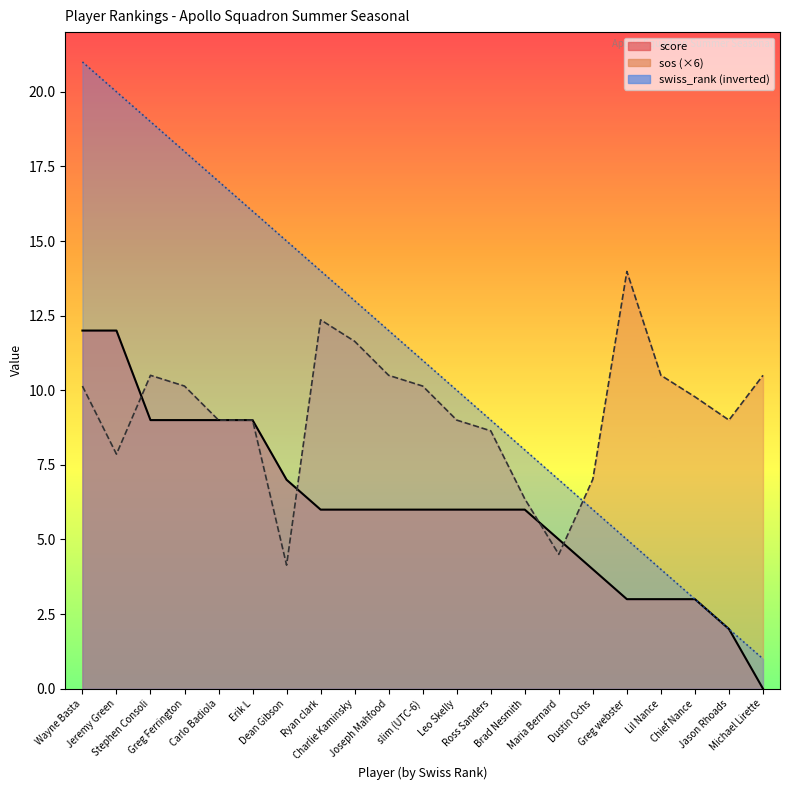

Reading left to right, list all the values displayed in this chart.

score: 12.0	12.0	9.0	9.0	9.0	9.0	7.0	6.0	6.0	6.0	6.0	6.0	6.0	6.0	5.0	4.0	3.0	3.0	3.0	2.0	0.0
sos: 10.1	7.9	10.5	10.1	9.0	9.0	4.1	12.4	11.6	10.5	10.1	9.0	8.6	6.4	4.5	7.0	14.0	10.5	9.8	9.0	10.5
swiss_rank: 21.0	20.0	19.0	18.0	17.0	16.0	15.0	14.0	13.0	12.0	11.0	10.0	9.0	8.0	7.0	6.0	5.0	4.0	3.0	2.0	1.0